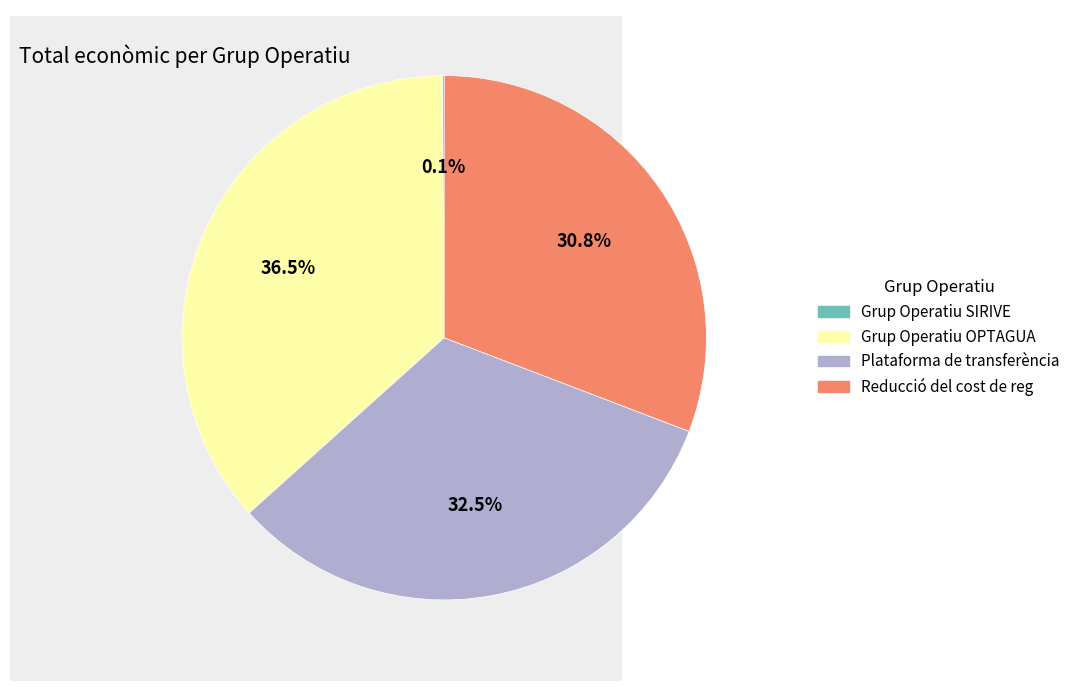

Is there any slice that represents more than half of the pie?

No